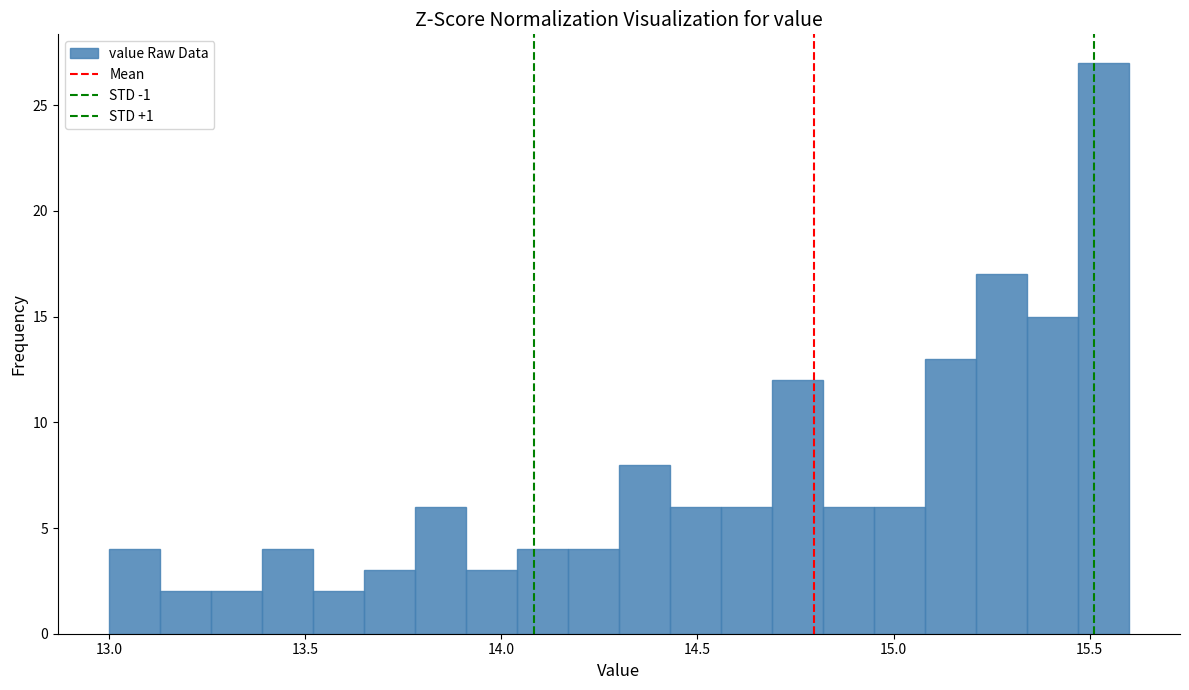

Around what value on the x-axis is the tallest bar? Give the approximate position of its centre, as read against the axis.

15.55